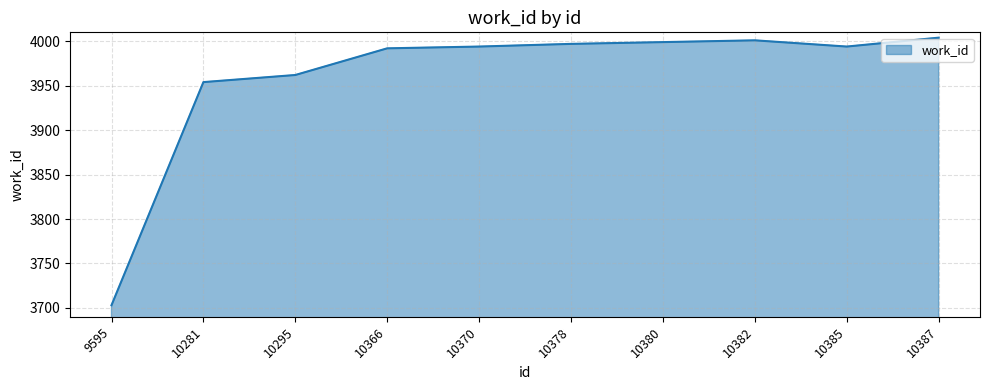

What is the difference between the maximum and minimum values?

301